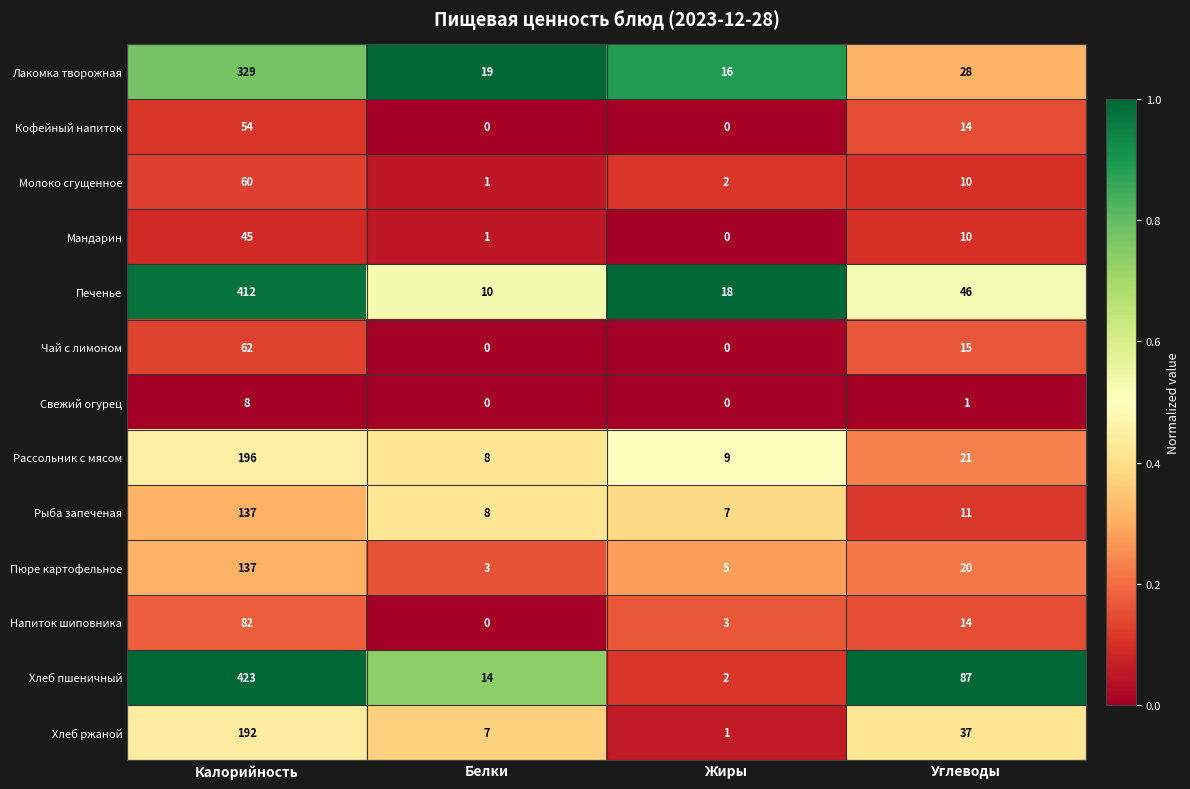

What is the sum of the Пюре картофельное values at Белки and Углеводы?

23